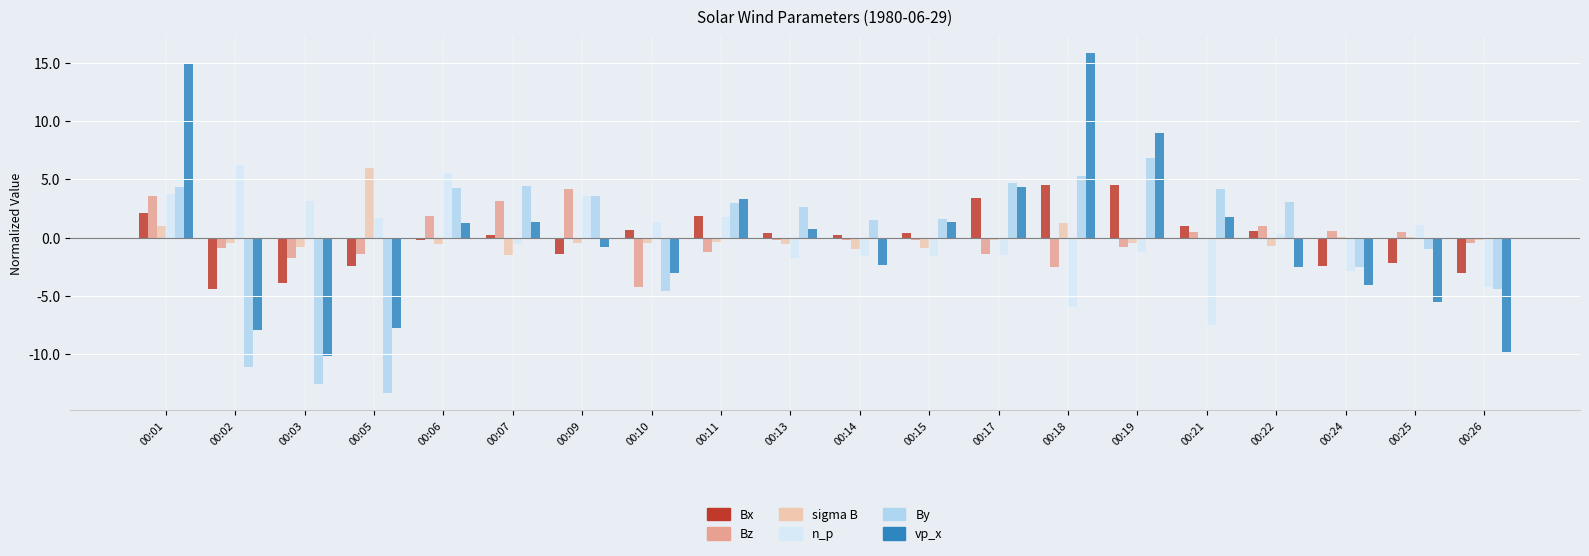

What are all the series names shown in the legend?

Bx, Bz, sigma B, n_p, By, vp_x